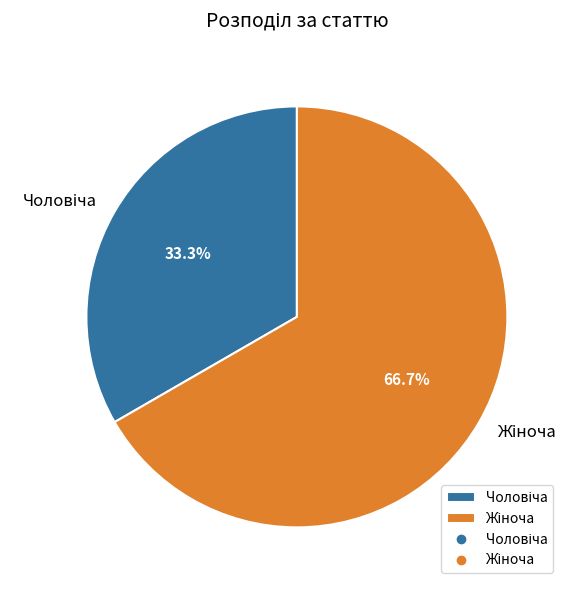

Is there any slice that represents more than half of the pie?

Yes